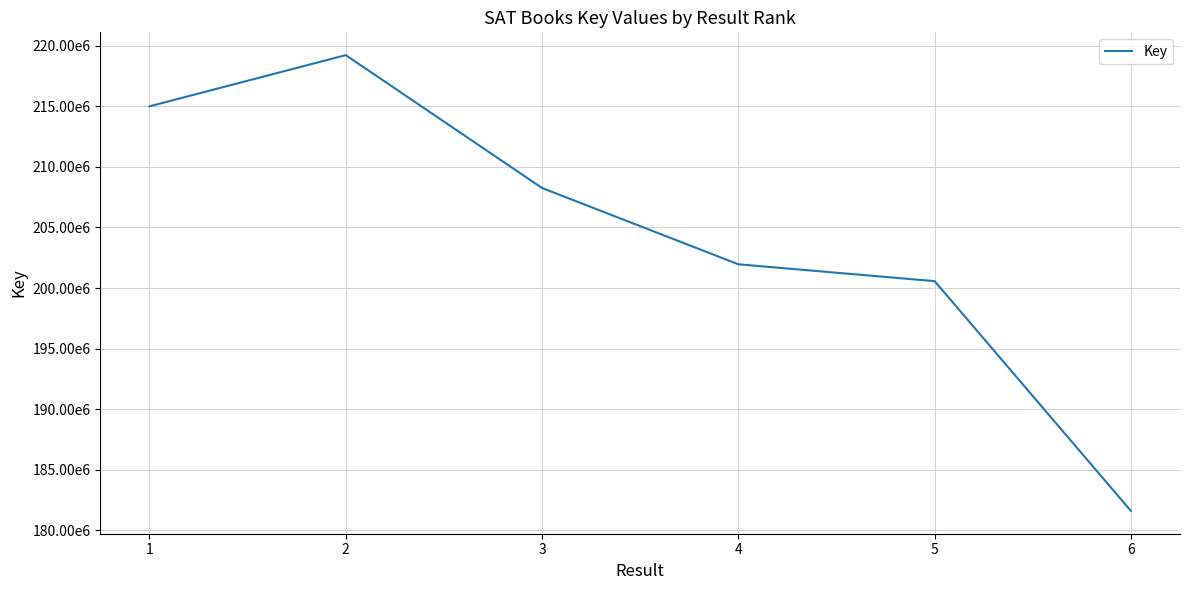

What is the greatest value displayed?

219227061